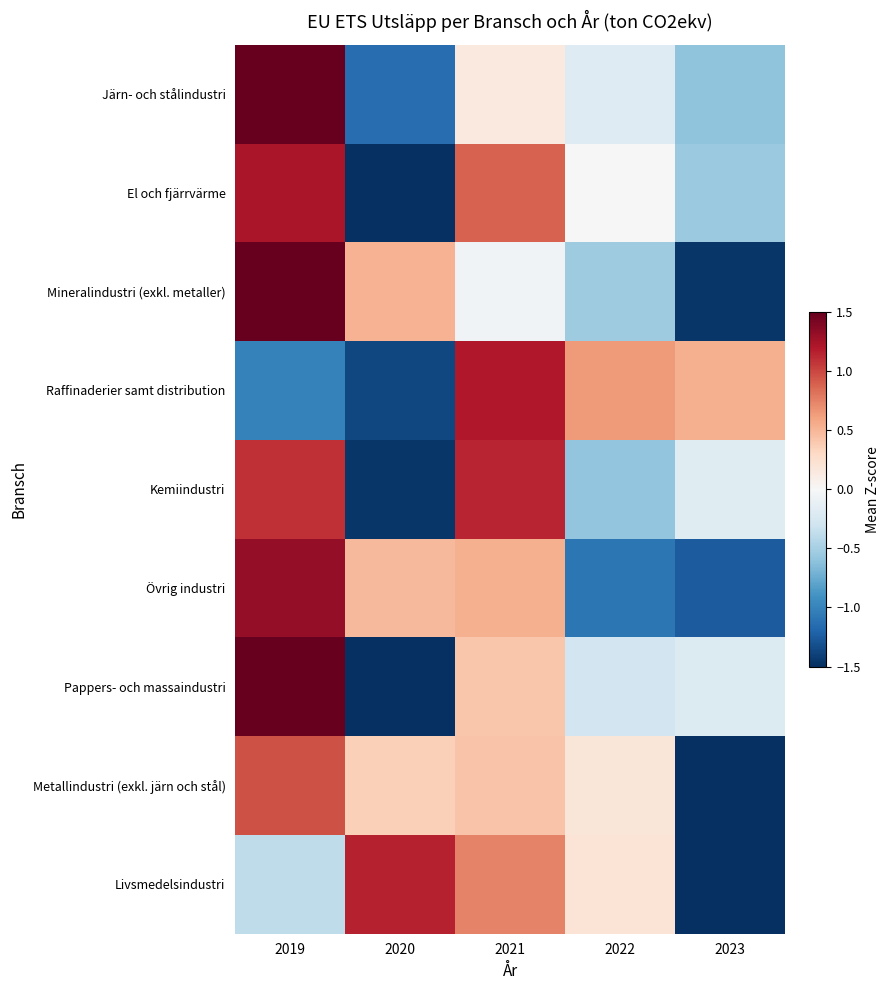

Reading right to left, extract all data points from this chart.

Järn- och stålindustri: 2023=-0.6	2022=-0.2	2021=0.1	2020=-1.1	2019=1.8
El och fjärrvärme: 2023=-0.6	2022=-0.0	2021=0.9	2020=-1.6	2019=1.2
Mineralindustri (exkl. metaller): 2023=-1.5	2022=-0.5	2021=-0.1	2020=0.5	2019=1.5
Raffinaderier samt distribution: 2023=0.5	2022=0.6	2021=1.2	2020=-1.4	2019=-1.0
Kemiindustri: 2023=-0.2	2022=-0.6	2021=1.1	2020=-1.5	2019=1.1
Övrig industri: 2023=-1.3	2022=-1.1	2021=0.5	2020=0.5	2019=1.3
Pappers- och massaindustri: 2023=-0.2	2022=-0.3	2021=0.4	2020=-1.5	2019=1.6
Metallindustri (exkl. järn och stål): 2023=-1.9	2022=0.2	2021=0.4	2020=0.4	2019=1.0
Livsmedelsindustri: 2023=-1.7	2022=0.2	2021=0.7	2020=1.2	2019=-0.4